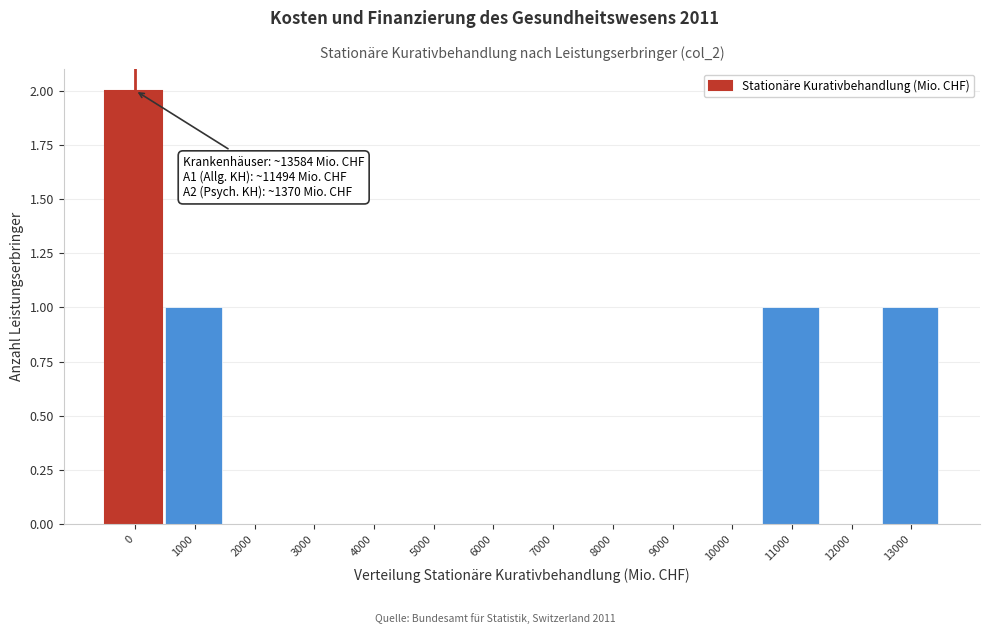

Reading left to right, list all the values displayed in this chart.

0=2	1000=1	2000=0	3000=0	4000=0	5000=0	6000=0	7000=0	8000=0	9000=0	10000=0	11000=1	12000=0	13000=1